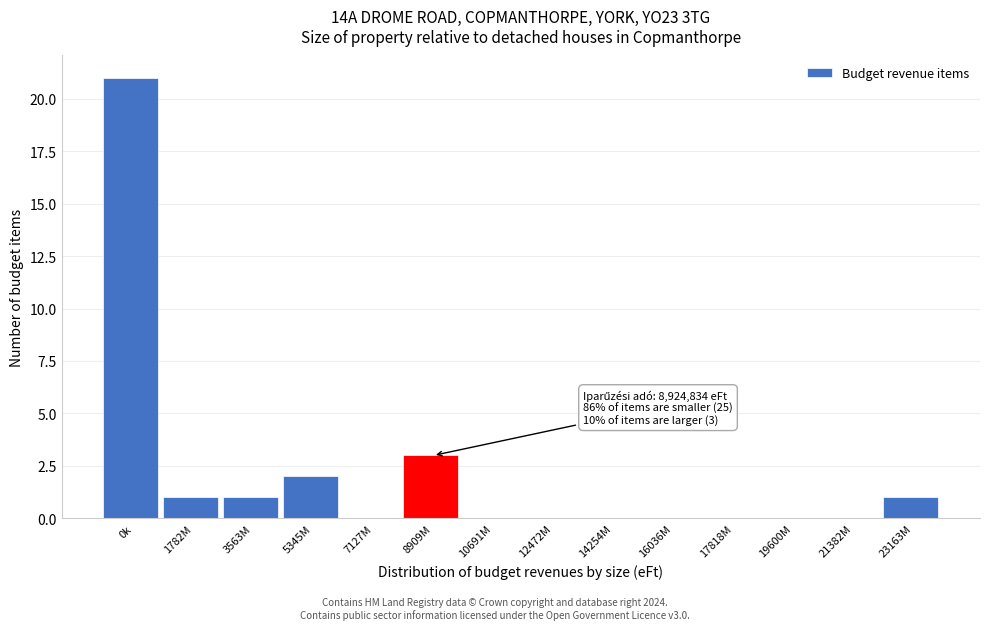

Reading left to right, transcribe all the data shown in this chart.

0k=21	1782M=1	3563M=1	5345M=2	7127M=0	8909M=3	10691M=0	12472M=0	14254M=0	16036M=0	17818M=0	19600M=0	21382M=0	23163M=1